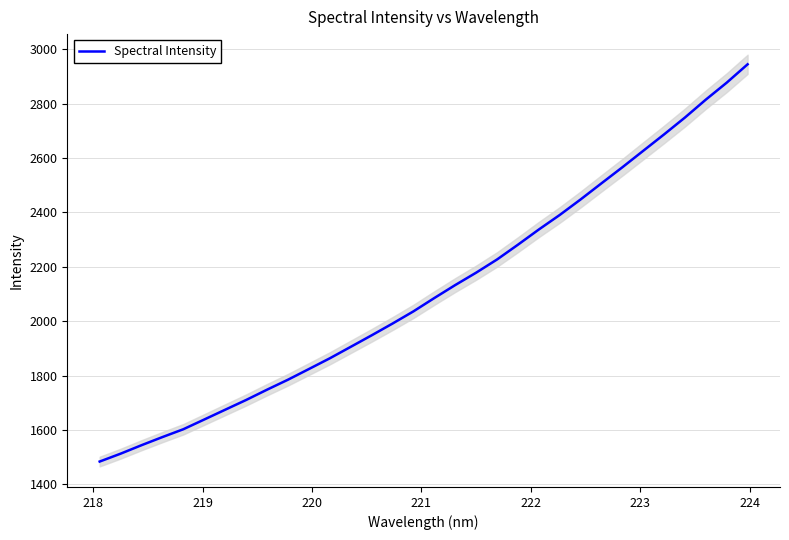

What is the smallest value displayed?

1483.9